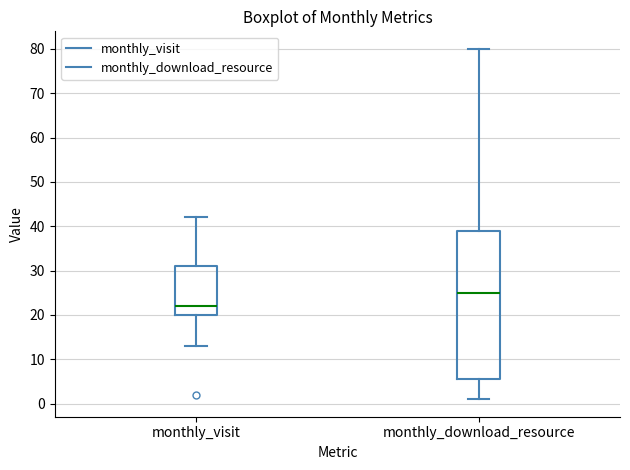

Where does the upper whisker of the box for monthly_visit end on the y-axis? The values are not printed on the chart, so give them approximately, as read against the axis.

42